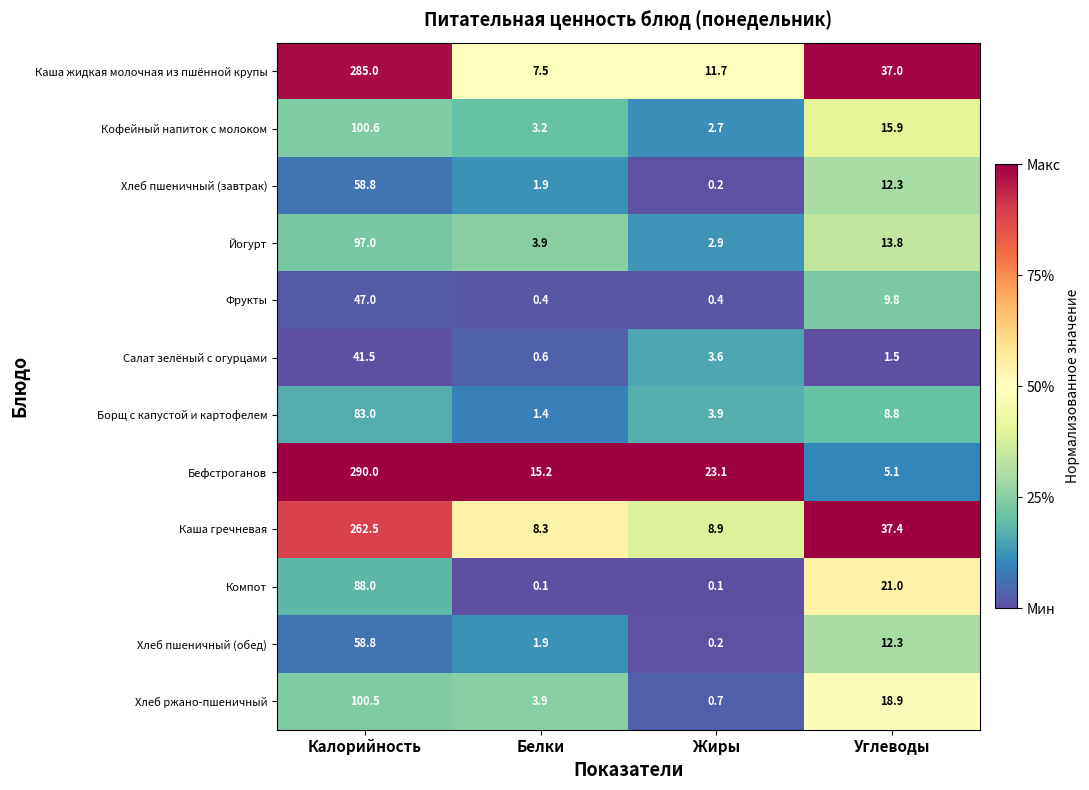

Count the number of data series in this chart.

12